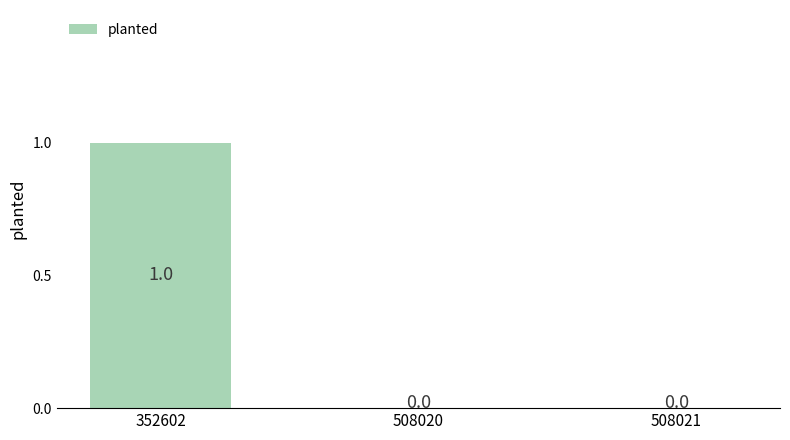

True or false: the data shows 1 at 508020.

False